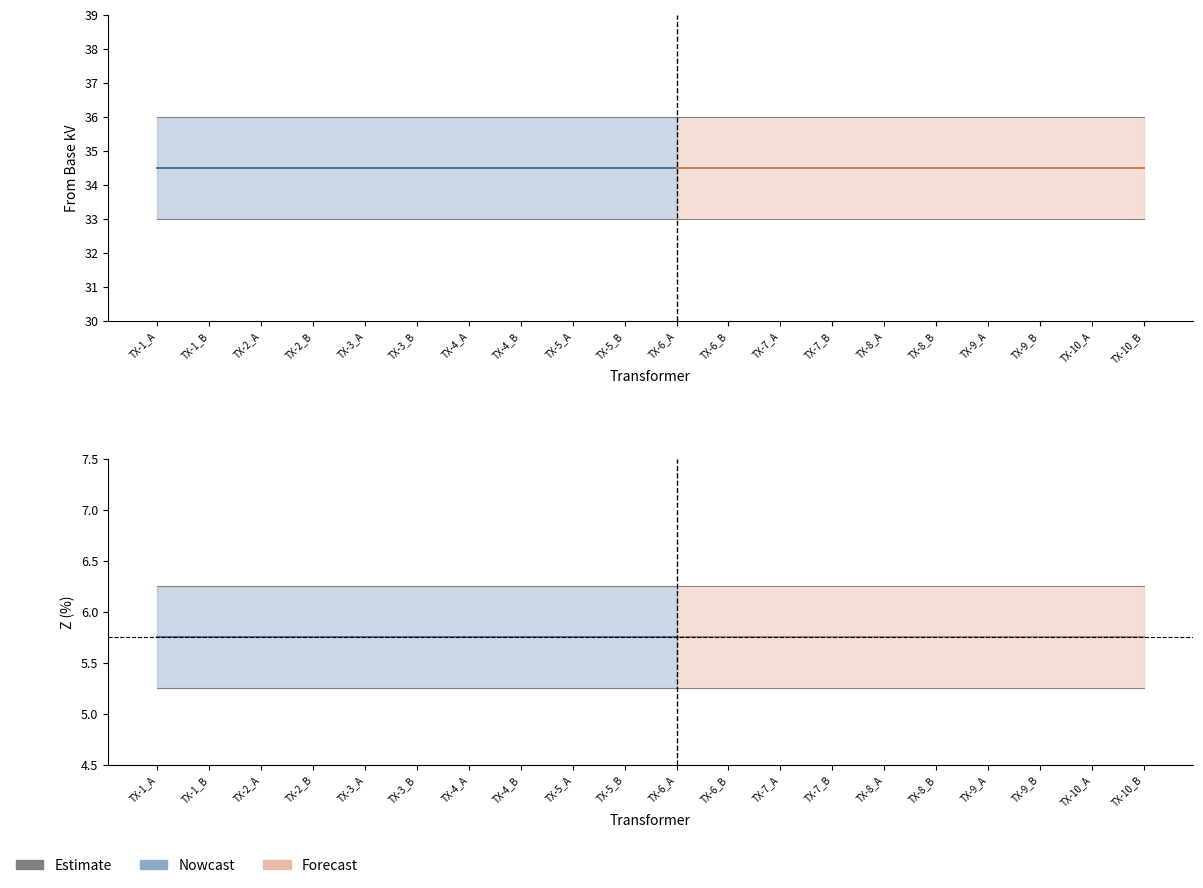

Between TX-1_A and TX-4_A, which is larger?

TX-1_A